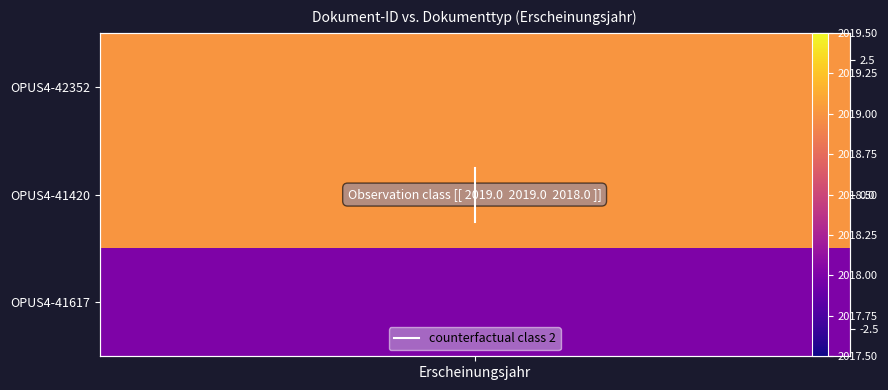

What is the difference between the maximum and minimum values?

1.0